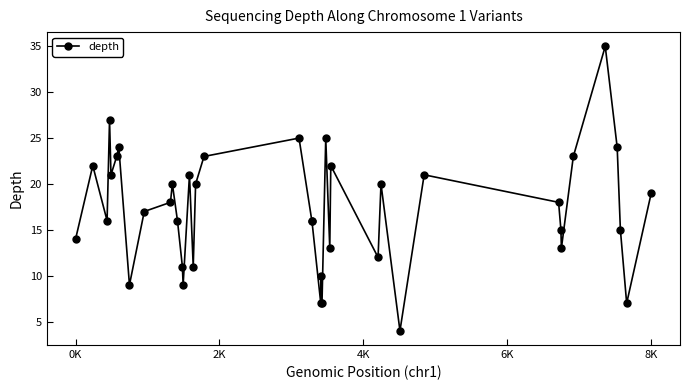

What is the average value?

17